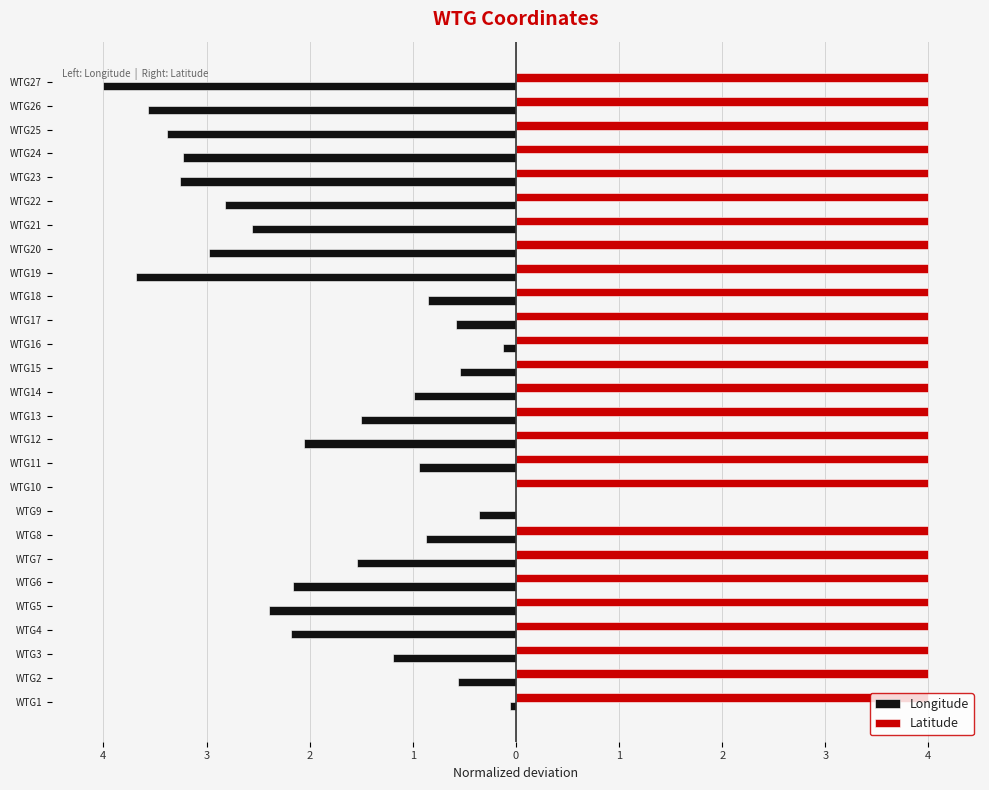

What is the minimum value shown in the chart?

-4.0